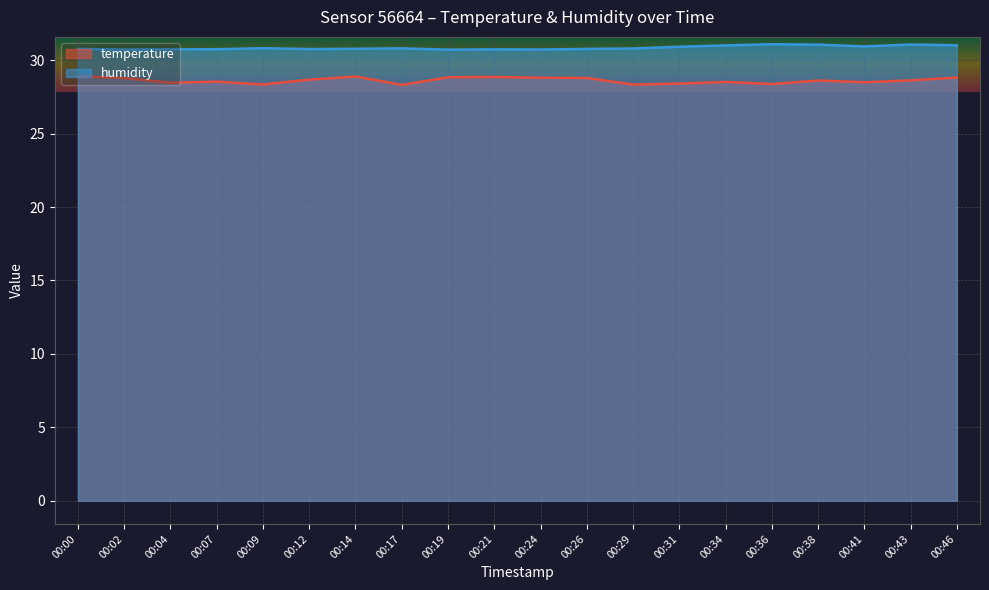

What is the difference between the maximum and minimum values in the temperature series?

0.6